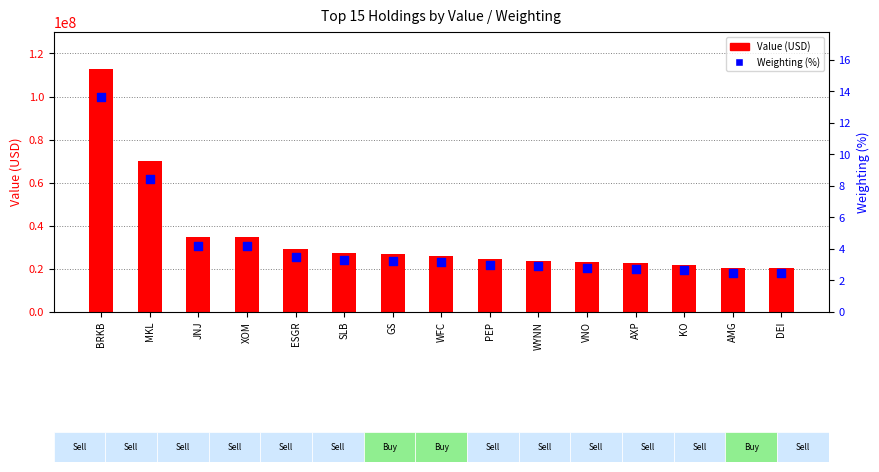

Which series has the largest total across all categories?

Value (USD)